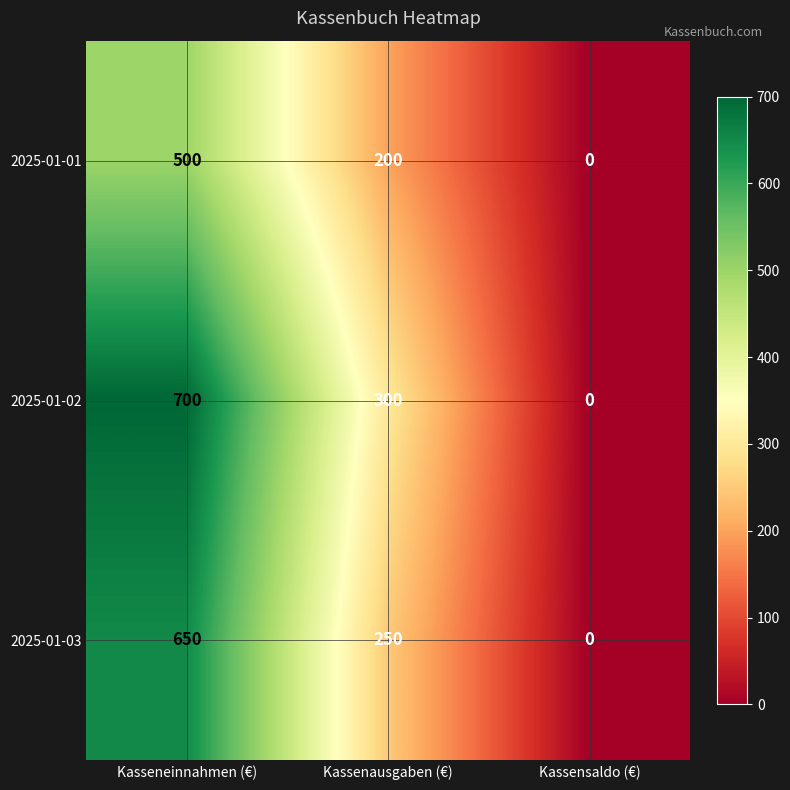

What is the difference between the highest and lowest values at Kassenausgaben (€)?

100